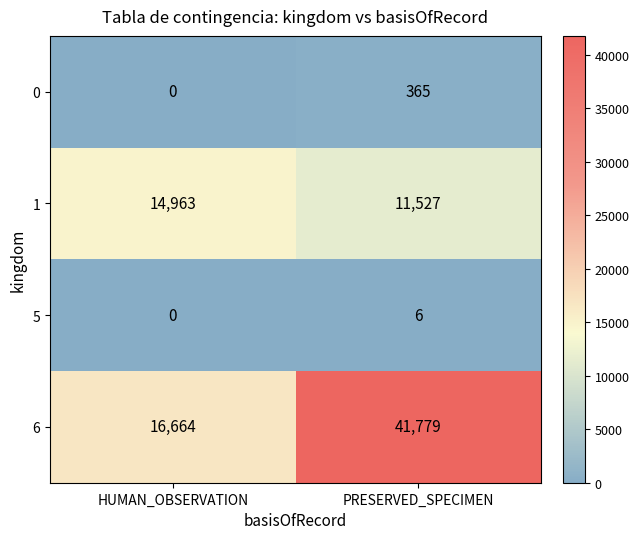

Reading left to right, list all the values displayed in this chart.

0: HUMAN_OBSERVATION=0	PRESERVED_SPECIMEN=365
1: HUMAN_OBSERVATION=14963	PRESERVED_SPECIMEN=11527
5: HUMAN_OBSERVATION=0	PRESERVED_SPECIMEN=6
6: HUMAN_OBSERVATION=16664	PRESERVED_SPECIMEN=41779